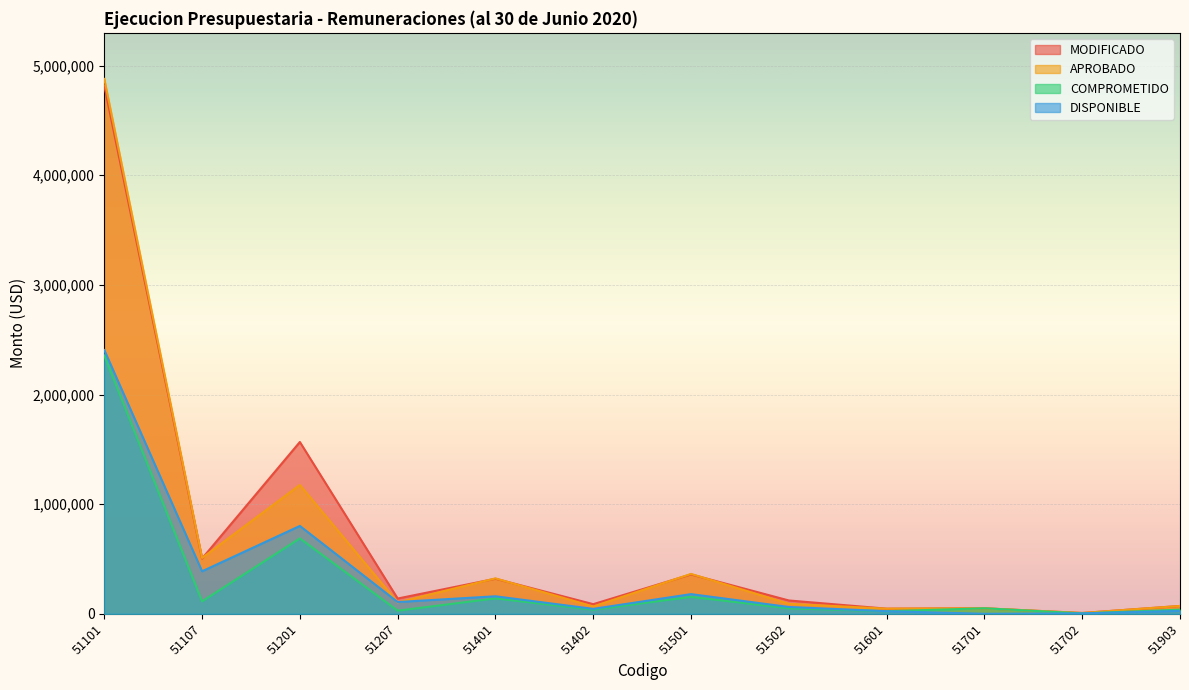

Which series has the largest range (max minus min)?

APROBADO